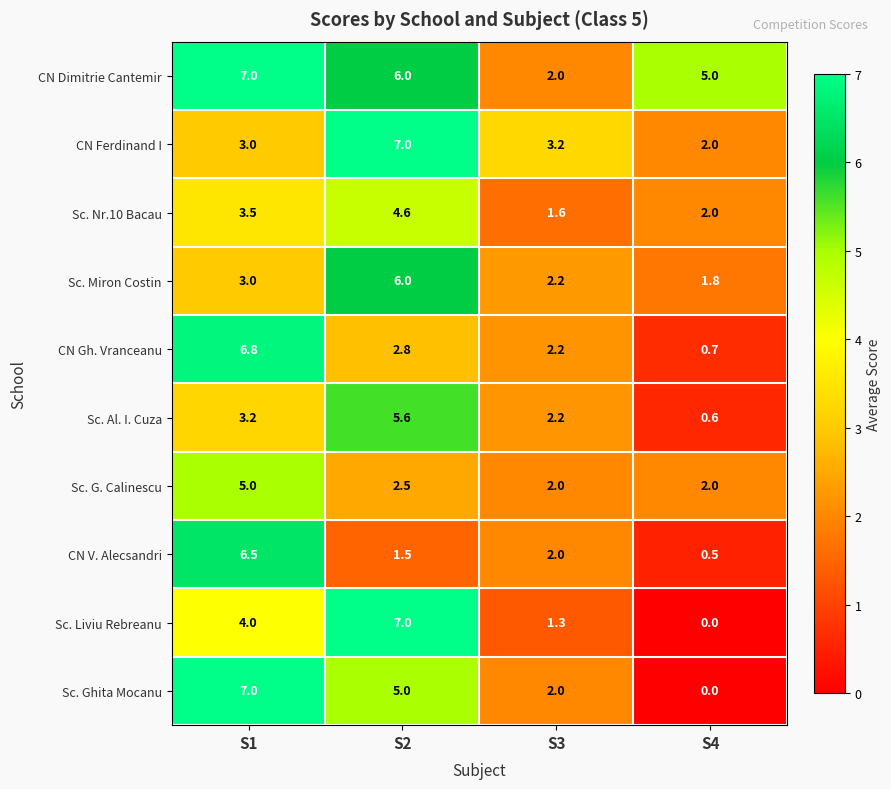

Which label corresponds to the smallest value in the chart?

S4